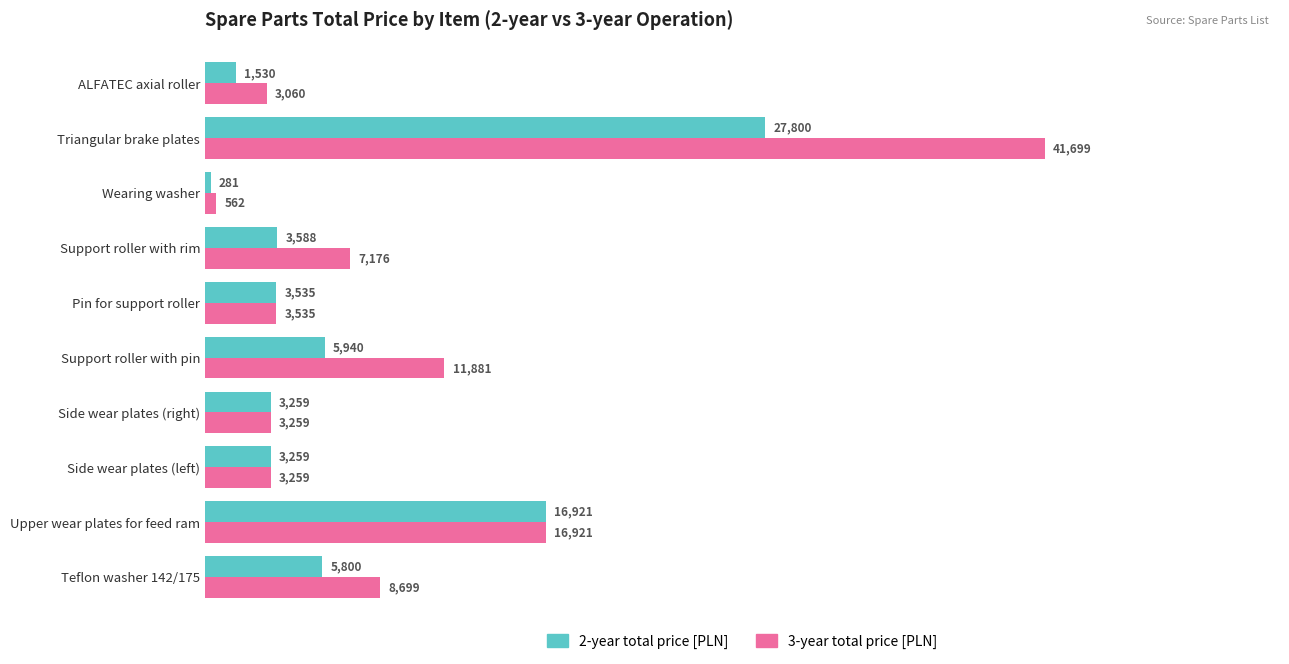

What is the difference between the maximum and minimum values in the 3-year total price [PLN] series?

41137.1